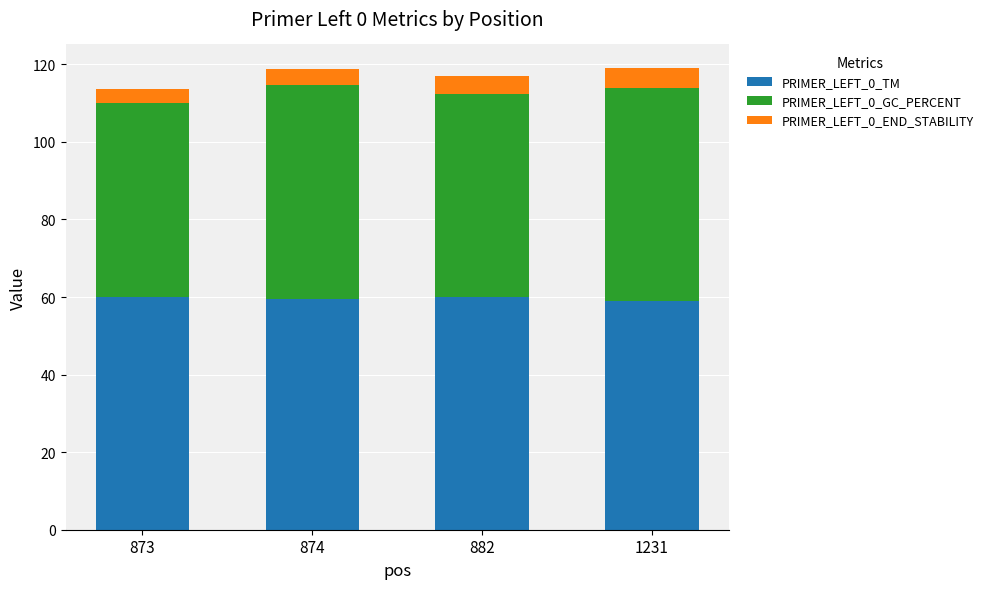

What is the total value across all series at 874?

118.8